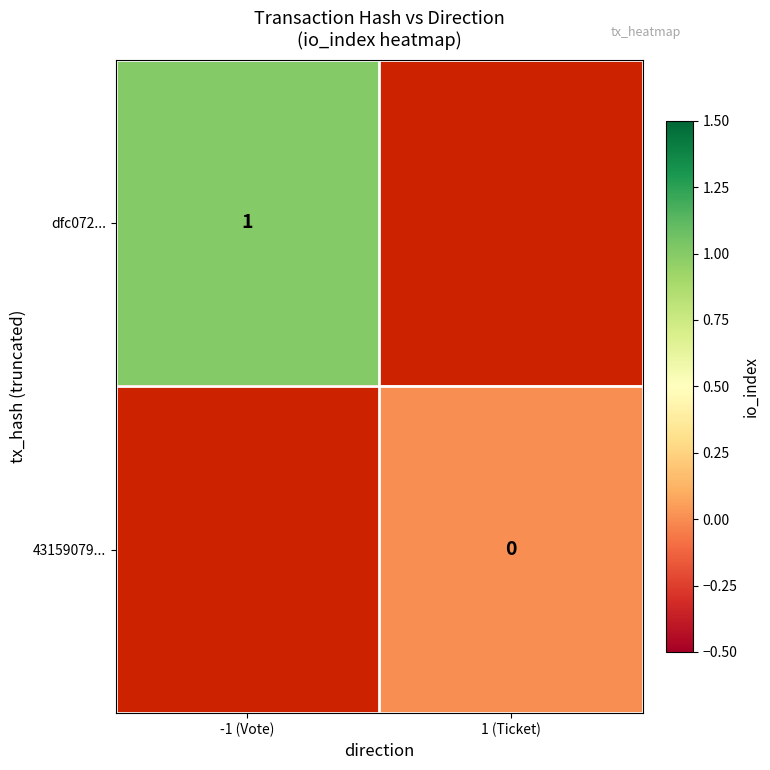

The dfc072... series shows 2 at -1 (Vote). True or false?

False